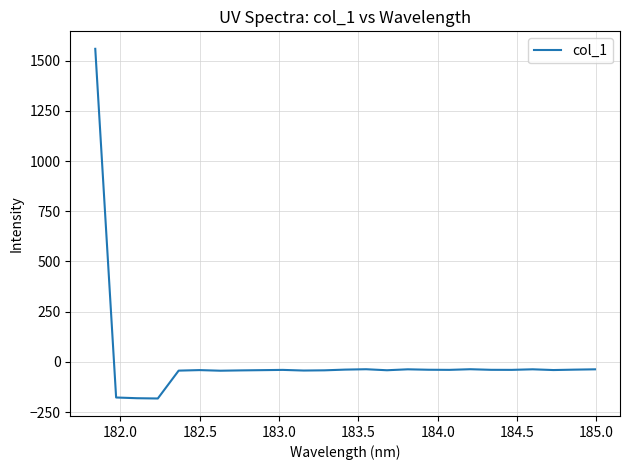

What is the average value?

7.1